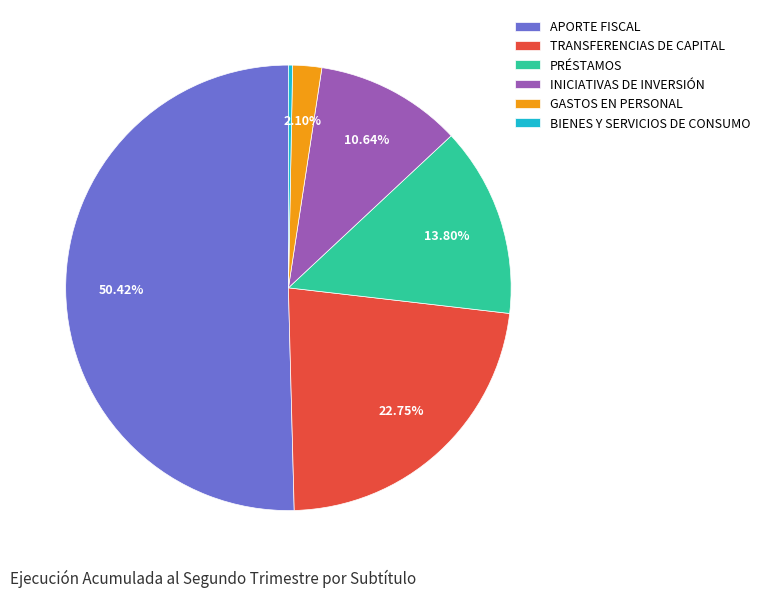

What percentage is the GASTOS EN PERSONAL slice, to the nearest percent?

2%